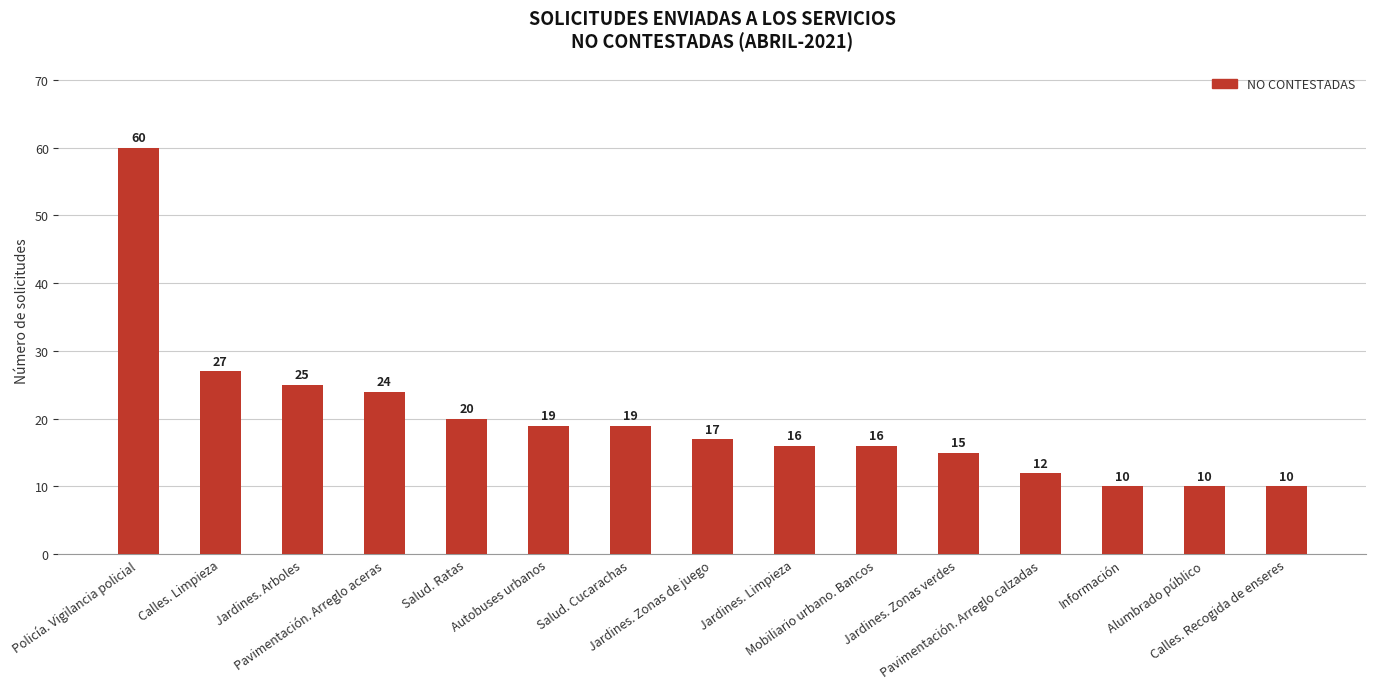

Between Autobuses urbanos and Alumbrado público, which is larger?

Autobuses urbanos